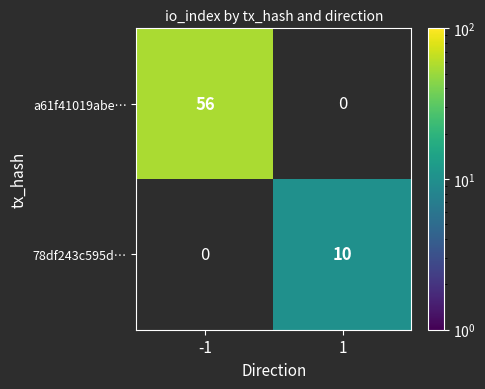

The value of a61f41019abe… at -1 is 56. True or false?

True